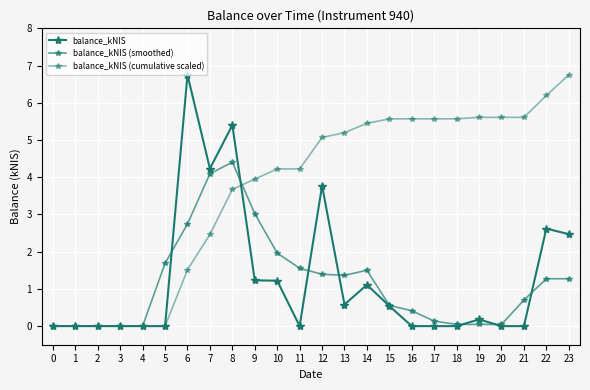

After their last crossing, which series has the higher values: balance_kNIS (smoothed) or balance_kNIS (cumulative scaled)?

balance_kNIS (cumulative scaled)